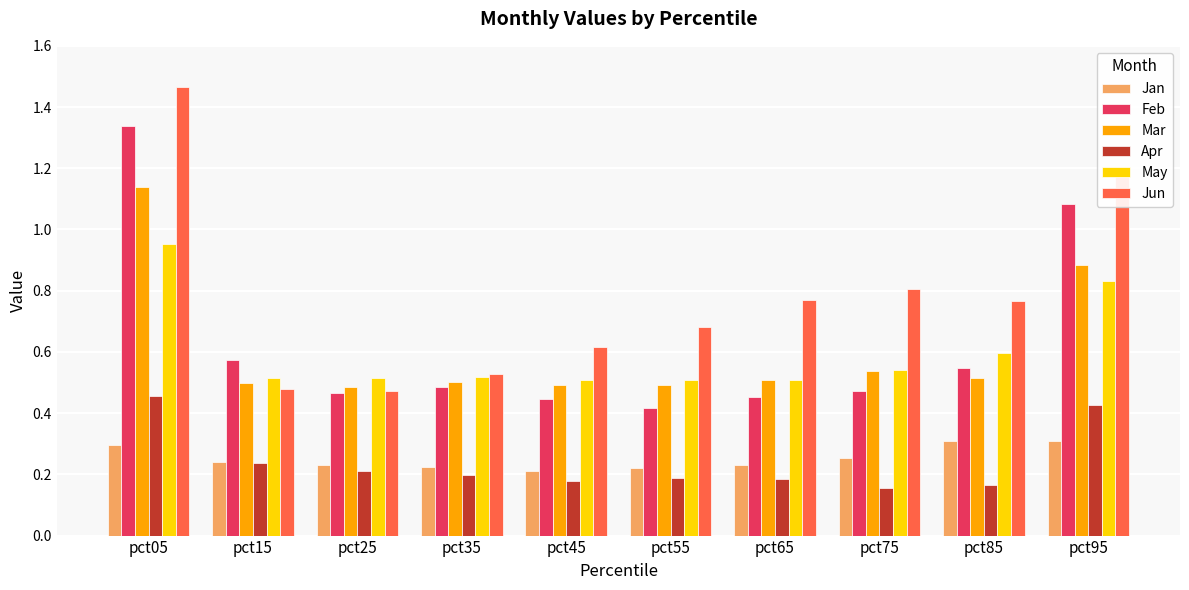

Does the chart contain any negative values?

No